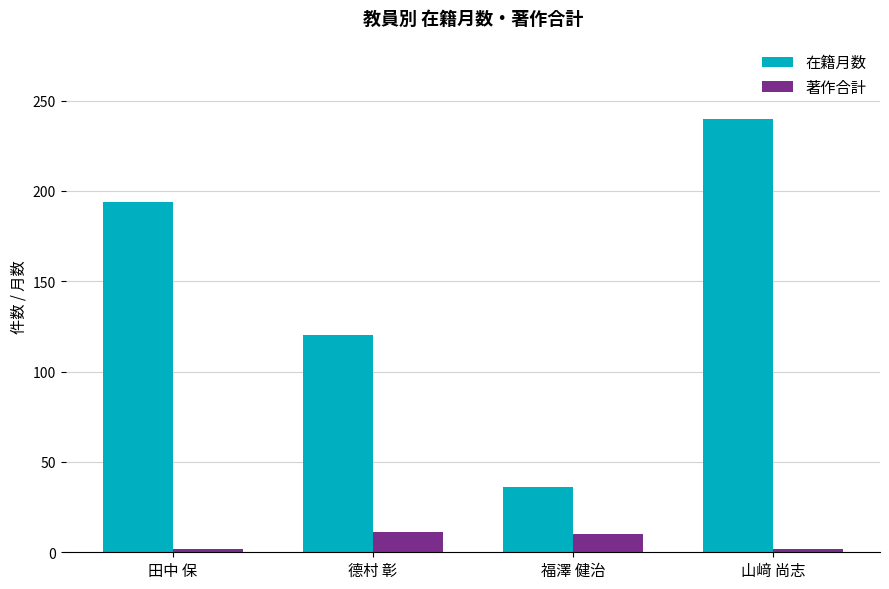

Count the 著作合計 values in the range 2 to 11.

4